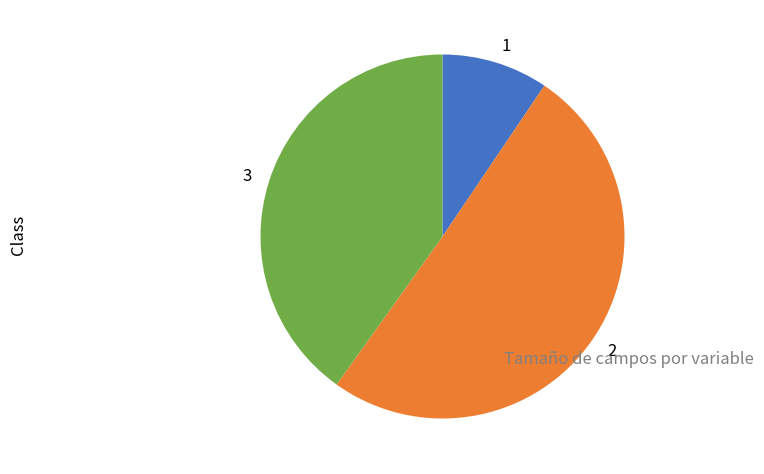

The 2 slice represents 50% of the pie. True or false?

True